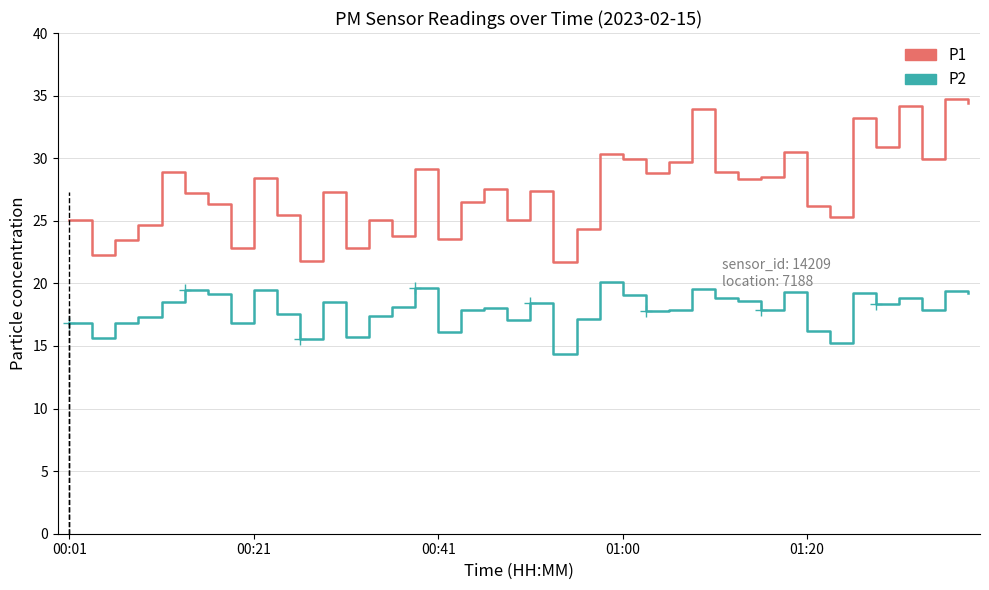

What is the difference between the maximum and minimum values in the P2 series?

5.7